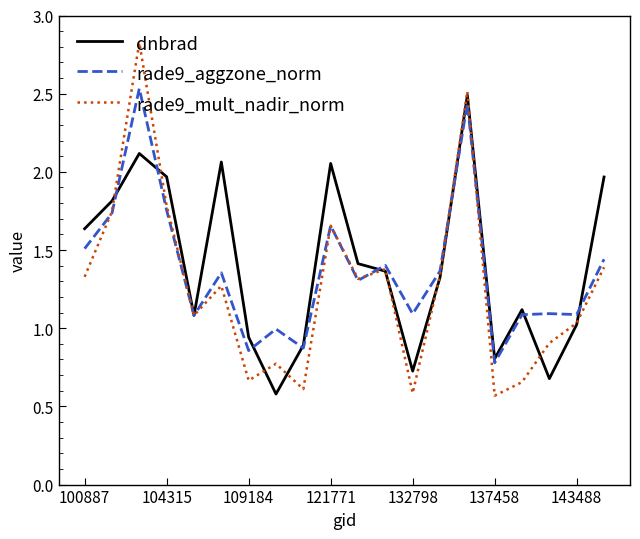

Which series has the largest range (max minus min)?

rade9_mult_nadir_norm